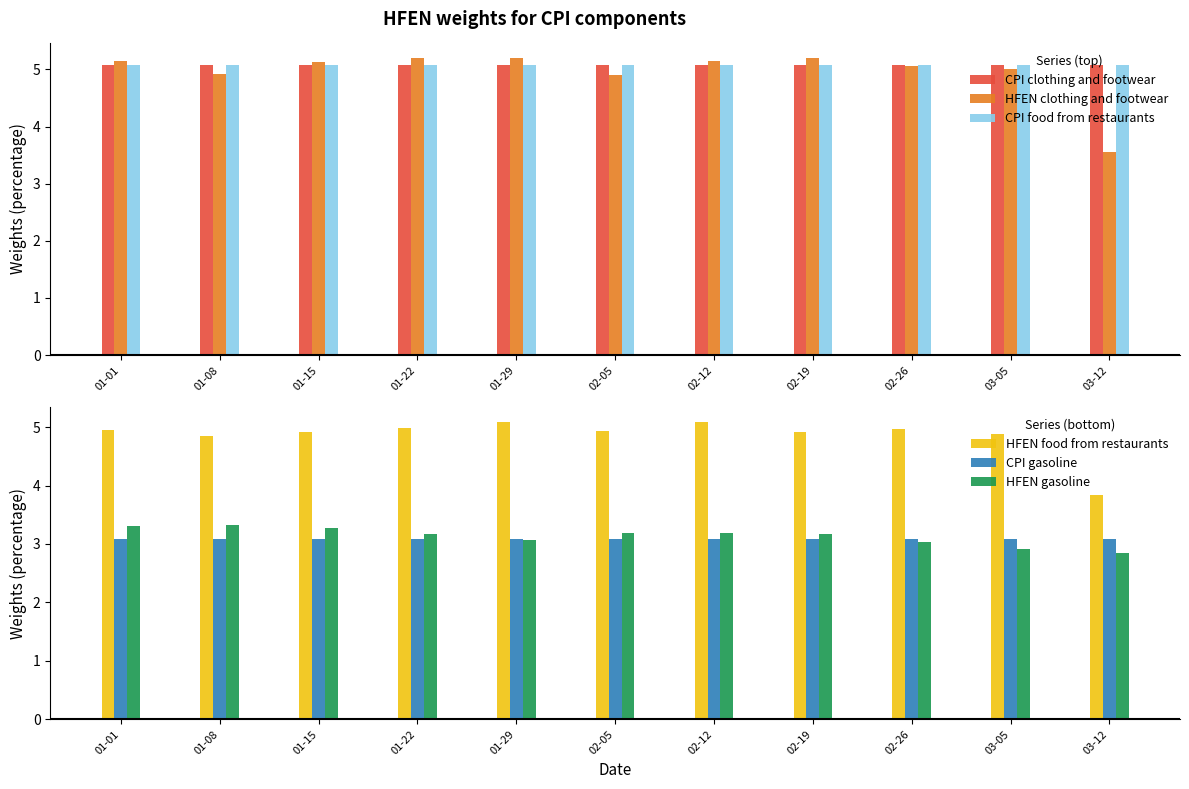

What is the label of the 7th bar from the right?

01-29